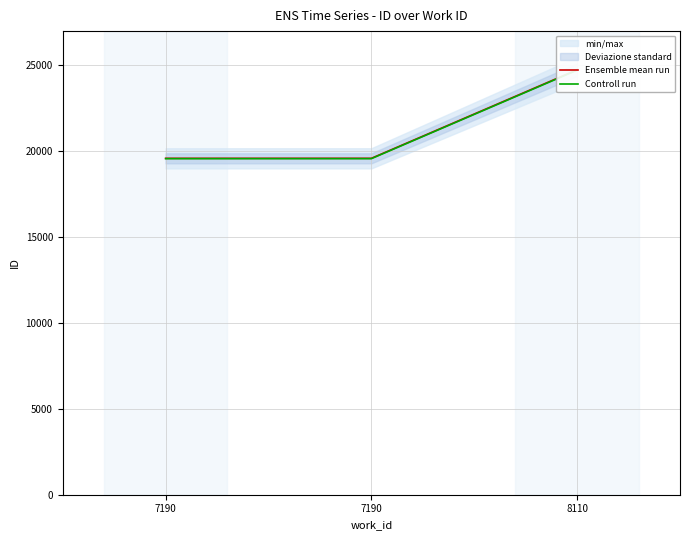

At how many categories does at least one series exceed 21085?

1